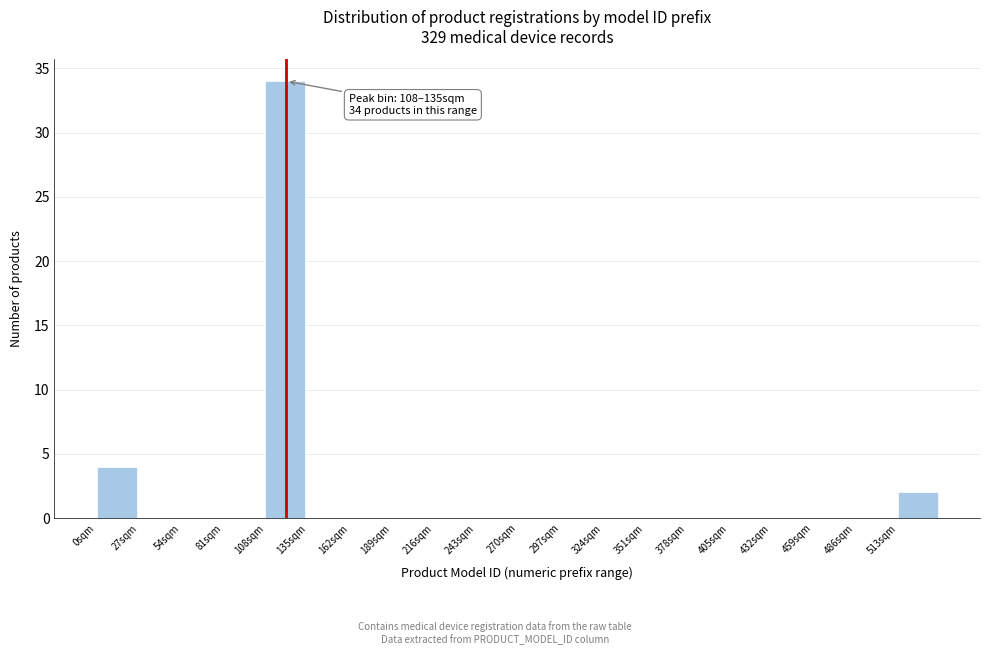

Which range on the x-axis has the tallest bar?

108 to 135